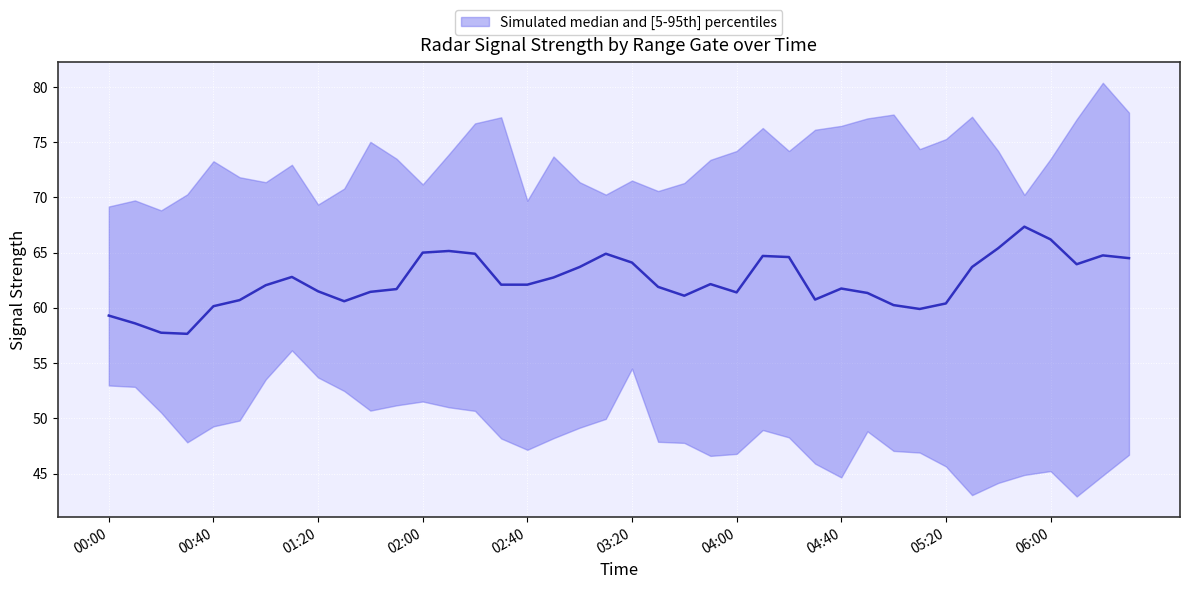

What is the value of the 2nd point from the left?

58.6